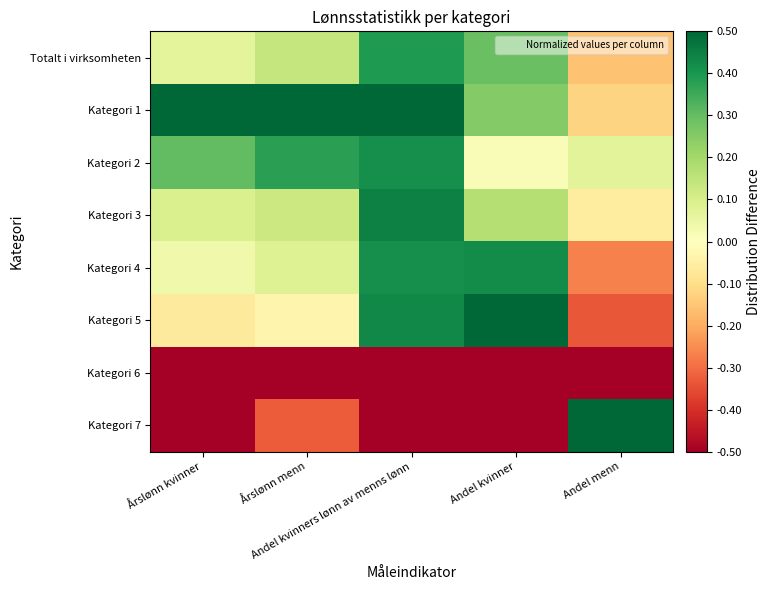

Reading left to right, transcribe all the data shown in this chart.

Totalt i virksomheten: Årslønn kvinner=0.1	Årslønn menn=0.1	Andel kvinners lønn av menns lønn=0.4	Andel kvinner=0.3	Andel menn=-0.2
Kategori 1: Årslønn kvinner=0.5	Årslønn menn=0.5	Andel kvinners lønn av menns lønn=0.5	Andel kvinner=0.3	Andel menn=-0.1
Kategori 2: Årslønn kvinner=0.3	Årslønn menn=0.4	Andel kvinners lønn av menns lønn=0.4	Andel kvinner=0.0	Andel menn=0.1
Kategori 3: Årslønn kvinner=0.1	Årslønn menn=0.1	Andel kvinners lønn av menns lønn=0.4	Andel kvinner=0.2	Andel menn=-0.1
Kategori 4: Årslønn kvinner=0.0	Årslønn menn=0.1	Andel kvinners lønn av menns lønn=0.4	Andel kvinner=0.4	Andel menn=-0.3
Kategori 5: Årslønn kvinner=-0.1	Årslønn menn=-0.0	Andel kvinners lønn av menns lønn=0.4	Andel kvinner=0.5	Andel menn=-0.3
Kategori 6: Årslønn kvinner=-0.5	Årslønn menn=-0.5	Andel kvinners lønn av menns lønn=-0.5	Andel kvinner=-0.5	Andel menn=-0.5
Kategori 7: Årslønn kvinner=-0.5	Årslønn menn=-0.3	Andel kvinners lønn av menns lønn=-0.5	Andel kvinner=-0.5	Andel menn=0.5